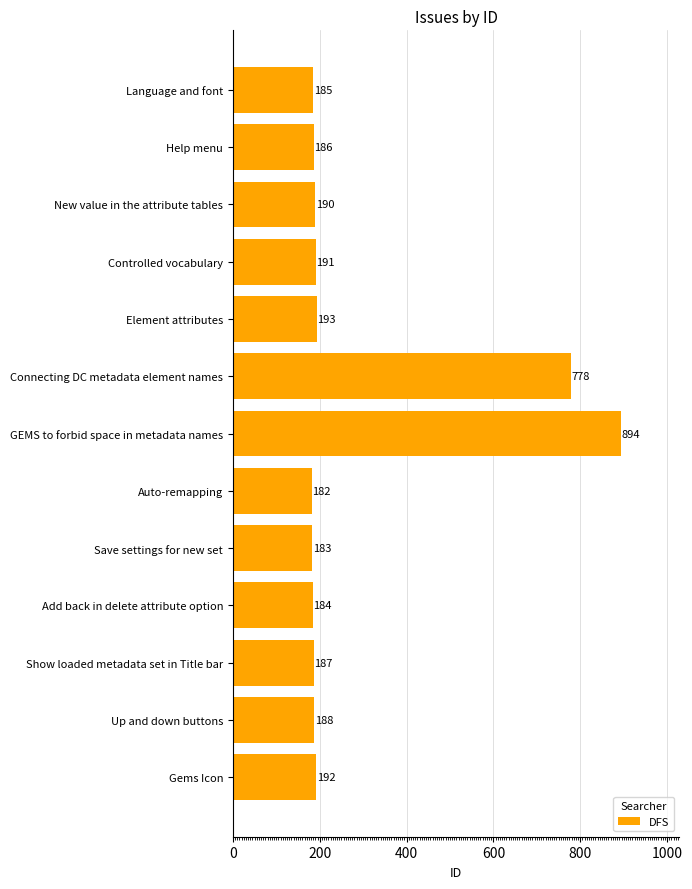

The chart shows a value of 66 at Language and font. True or false?

False